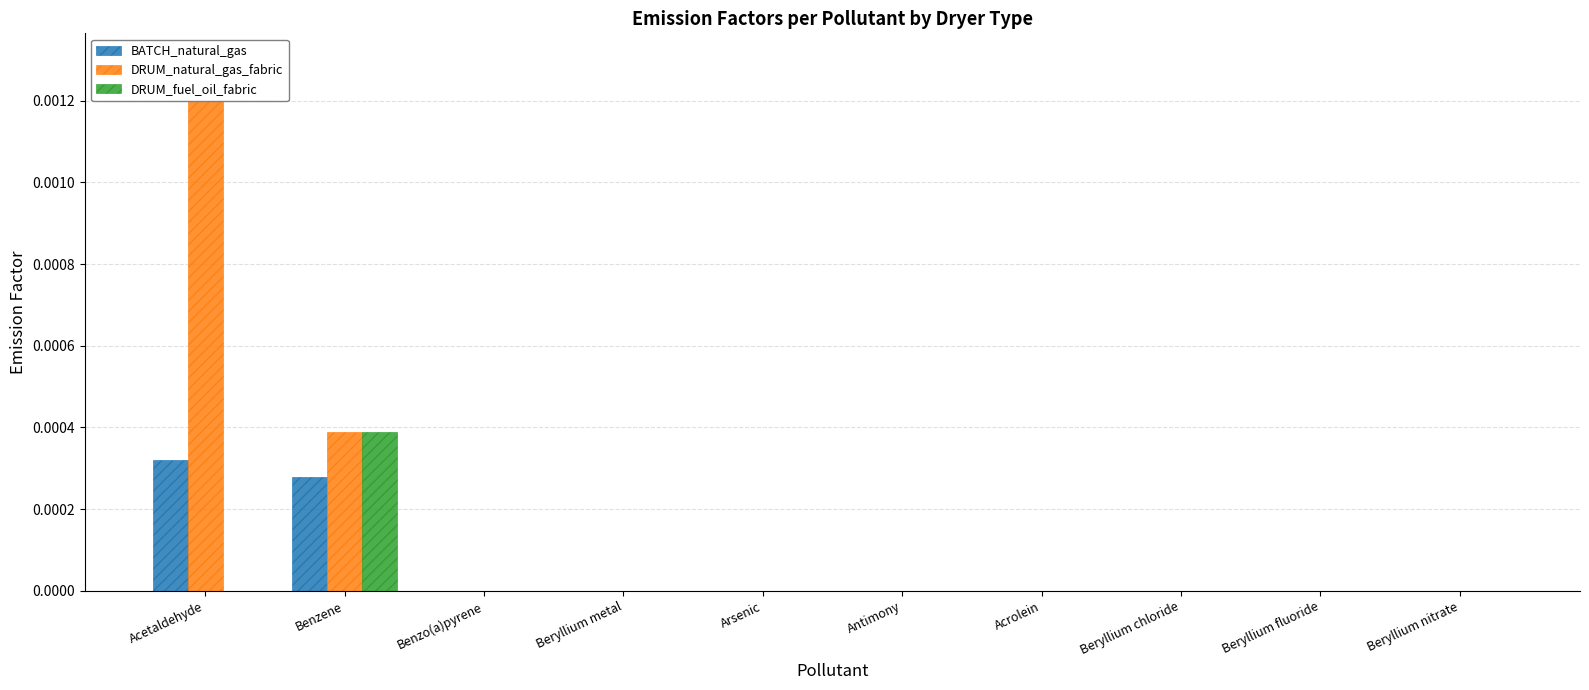

Which series has the largest range (max minus min)?

DRUM_natural_gas_fabric